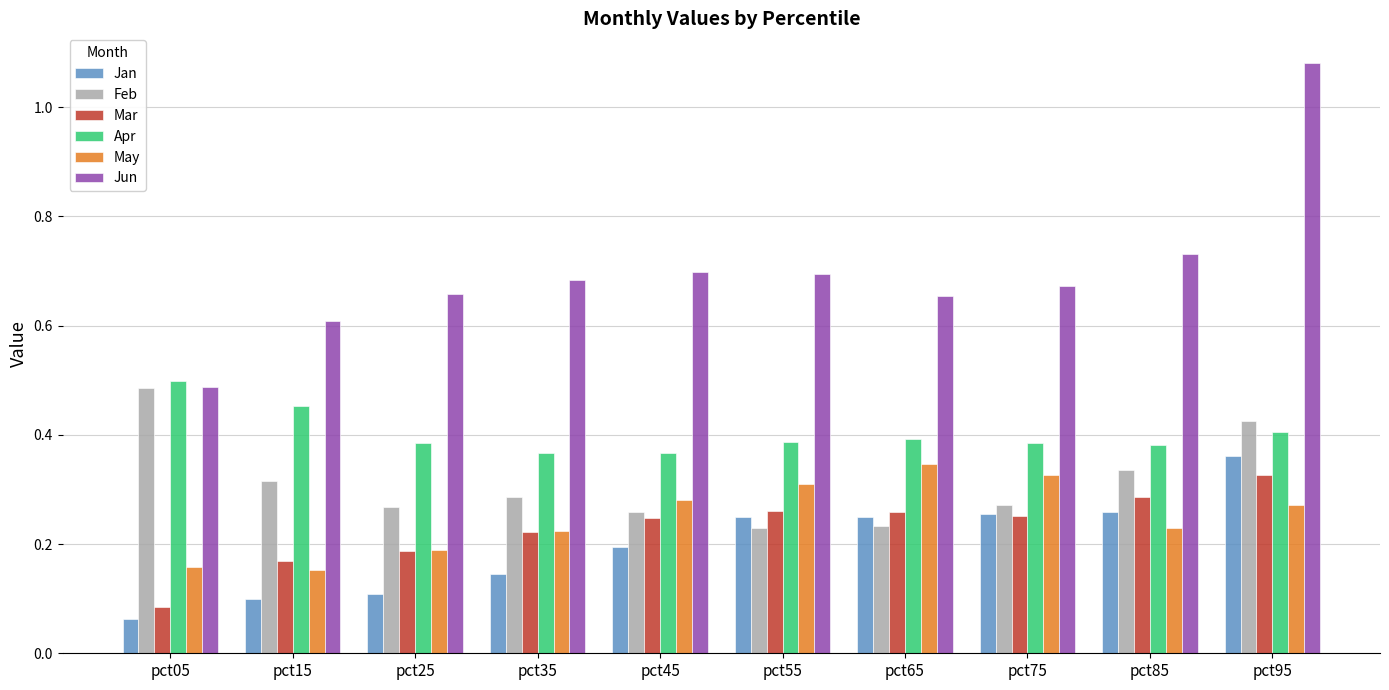

At pct85, list the series in order from smallest to largest.

May, Jan, Mar, Feb, Apr, Jun